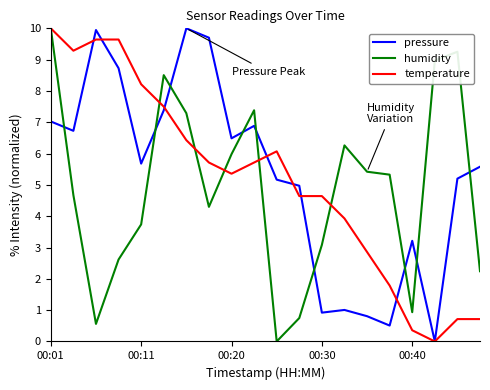

True or false: humidity has more than 2 interior local peaks.

True